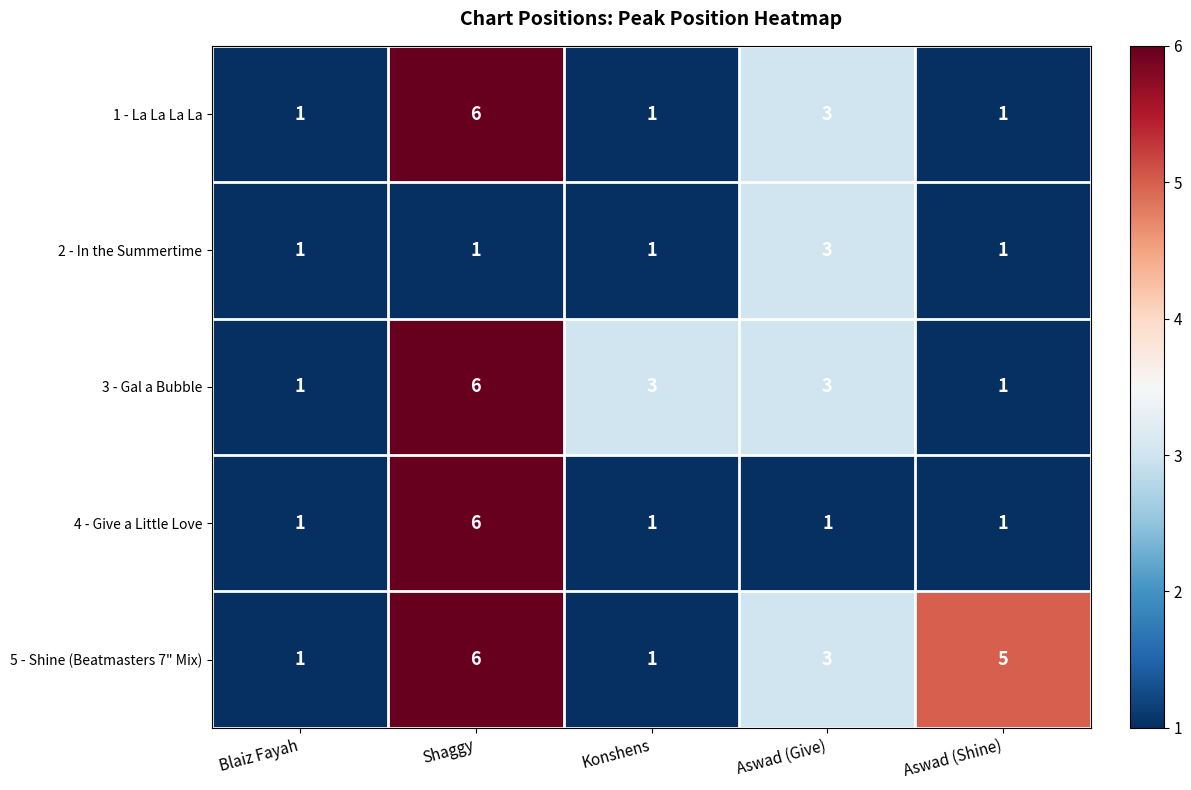

The value of 1 - La La La La at Aswad (Shine) is 1. True or false?

True